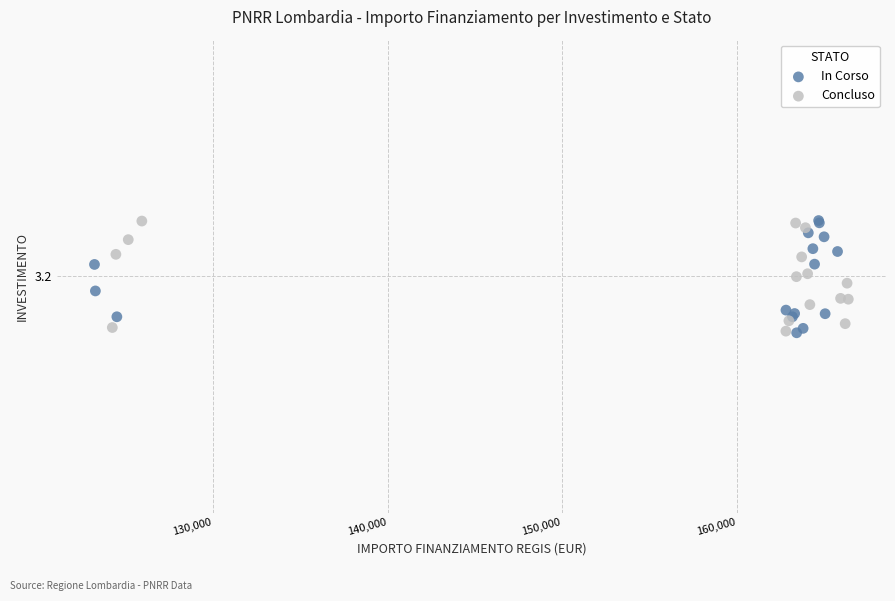

What are all the series names shown in the legend?

In Corso, Concluso